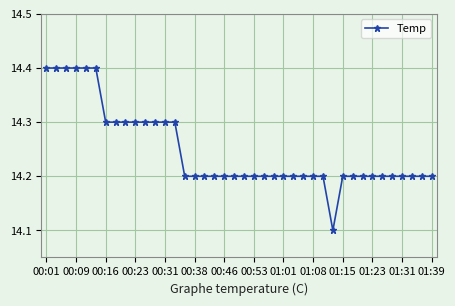

What is the value of the 39th point from the left?

14.2